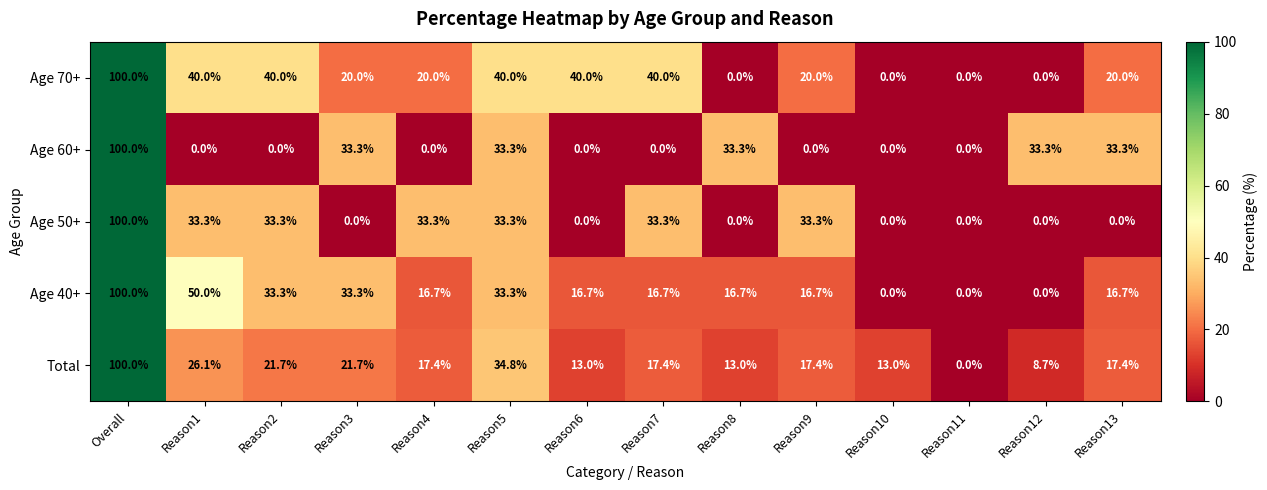

What is the sum of all Age 60+ values?

266.5